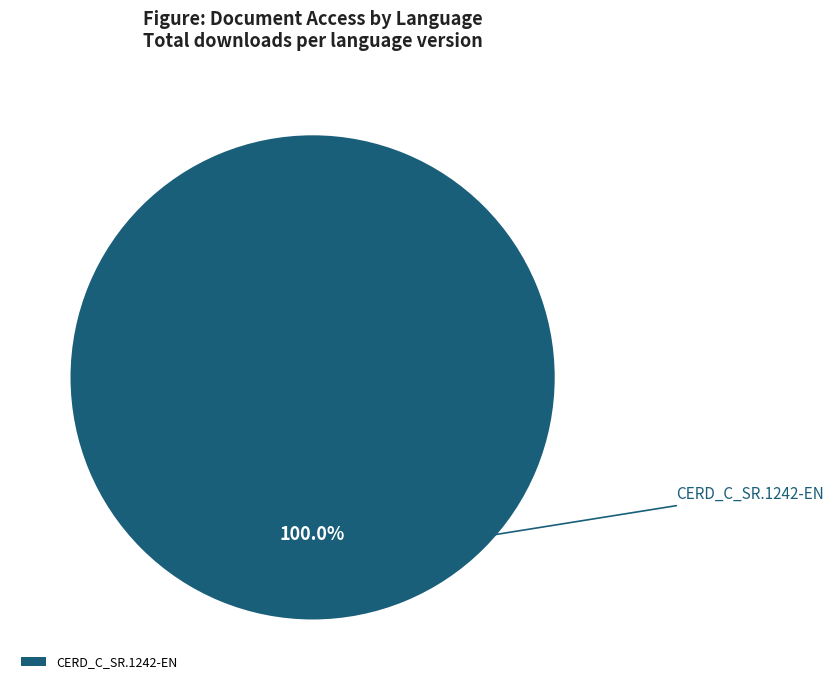

Rank the categories by value from highest to lowest.

CERD_C_SR.1242-EN